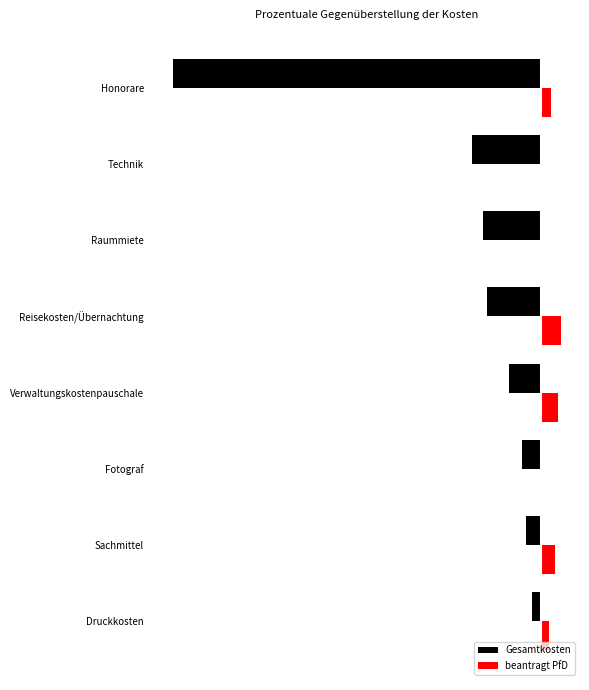

What is the smallest value displayed?

-12840.0